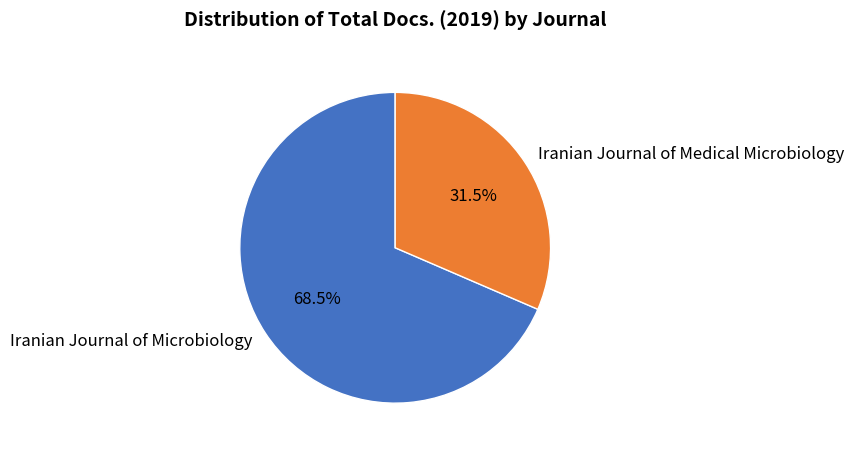

How many segments does this pie chart have?

2